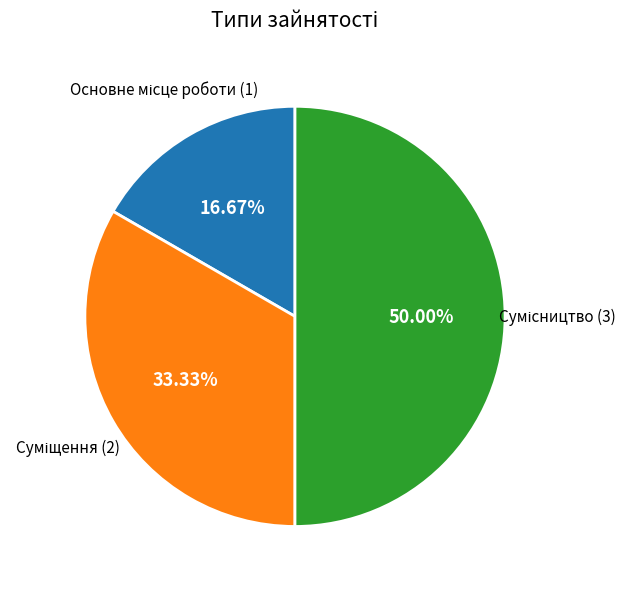

Is Основне місце роботи the majority of the pie?

No